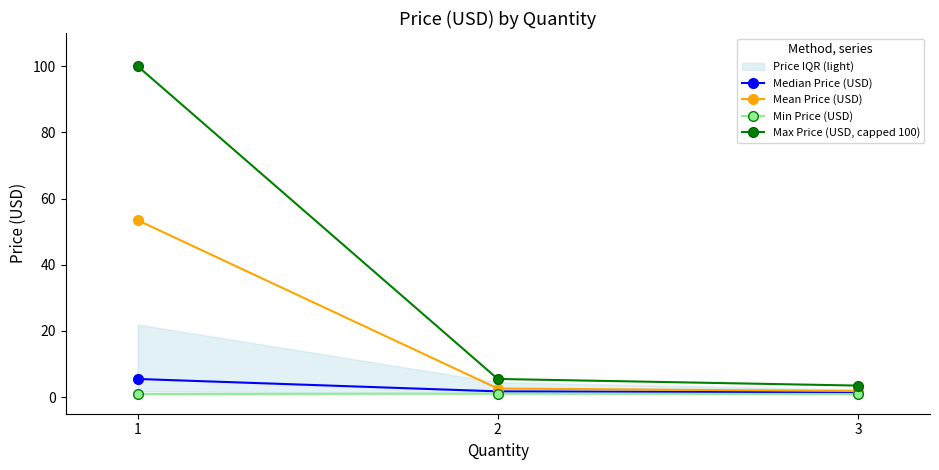

Which category has the lowest value across all series?

1